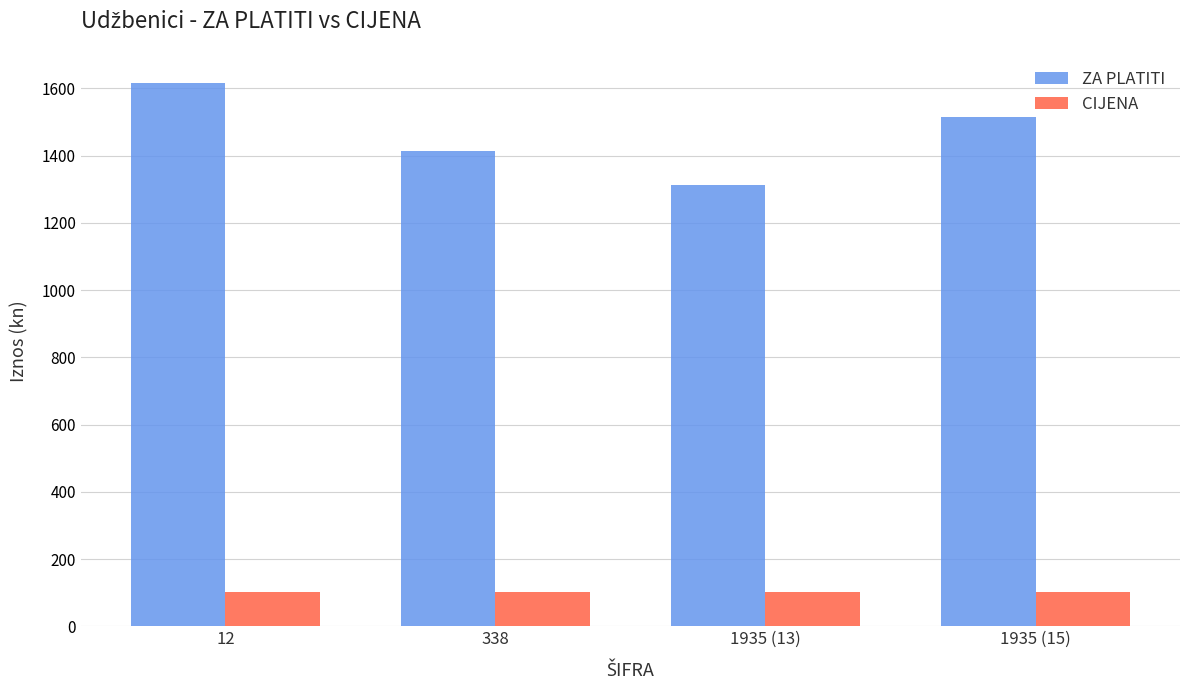

What position from the left is 1935 (13)?

3